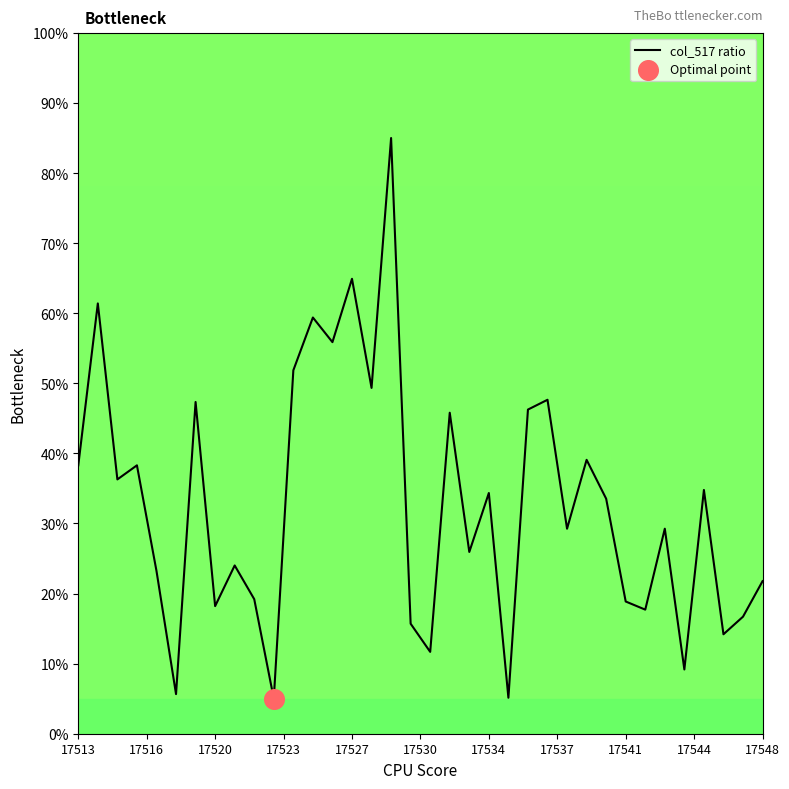

What is the maximum value shown in the chart?

85.0